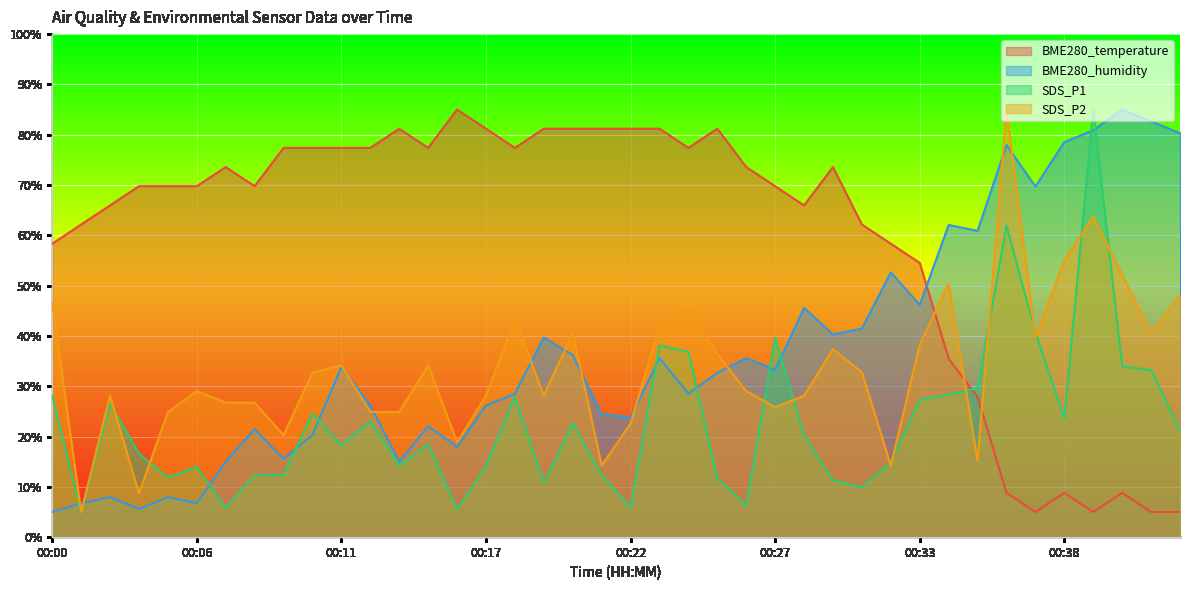

What are all the series names shown in the legend?

BME280_temperature, BME280_humidity, SDS_P1, SDS_P2